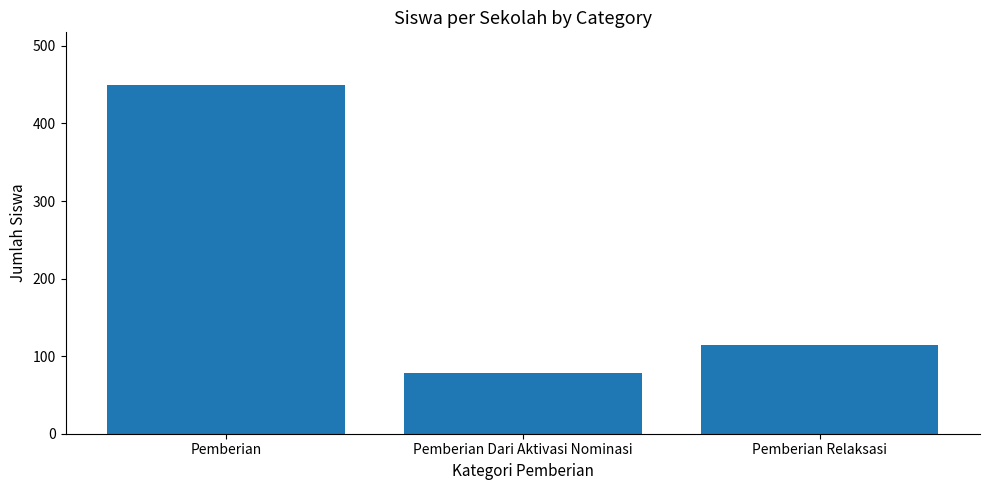

Reading left to right, list all the values displayed in this chart.

Pemberian=450	Pemberian Dari Aktivasi Nominasi=78	Pemberian Relaksasi=114